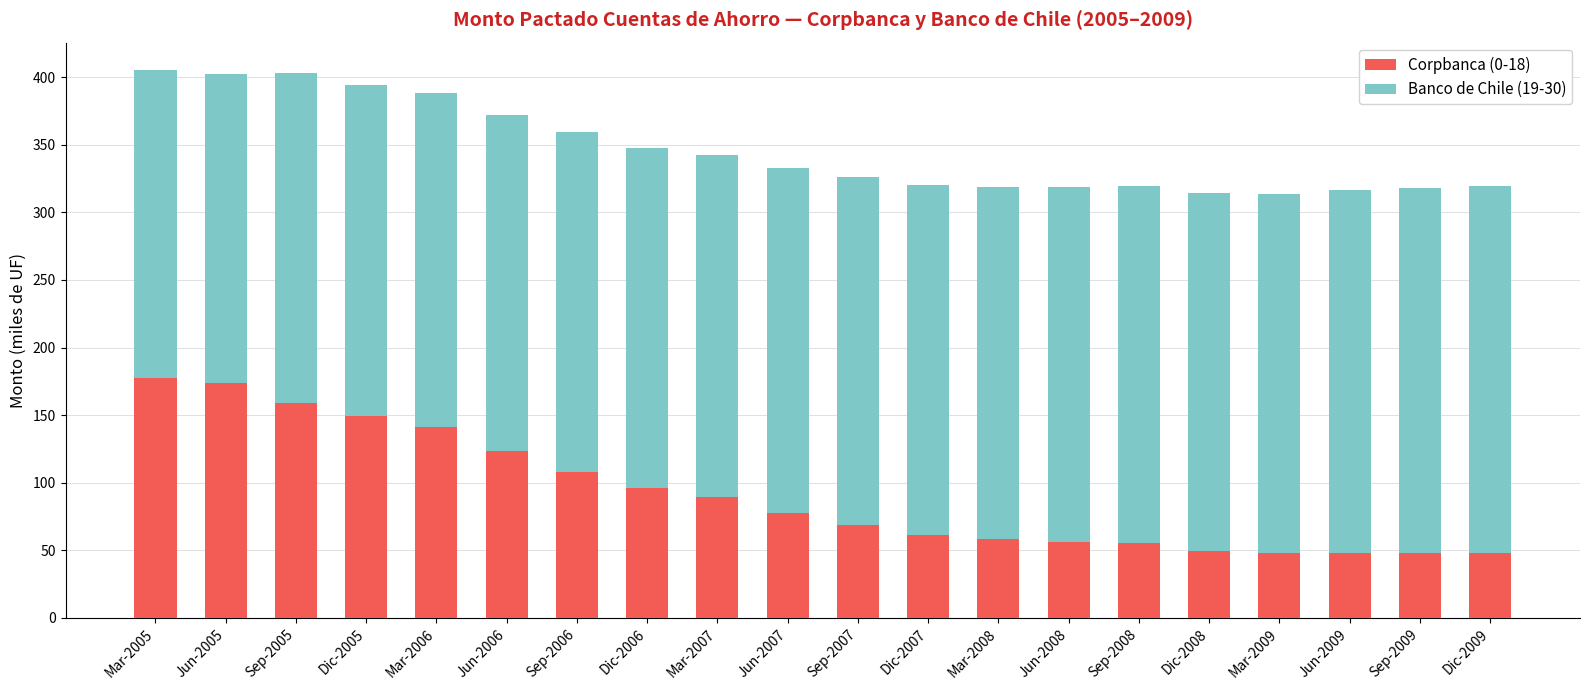

What are all the series names shown in the legend?

Corpbanca (0-18), Banco de Chile (19-30)